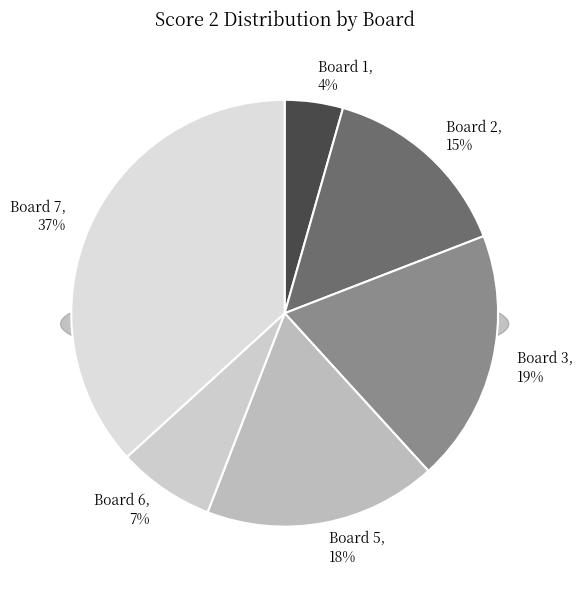

What percentage is the Board 3 slice, to the nearest percent?

19%